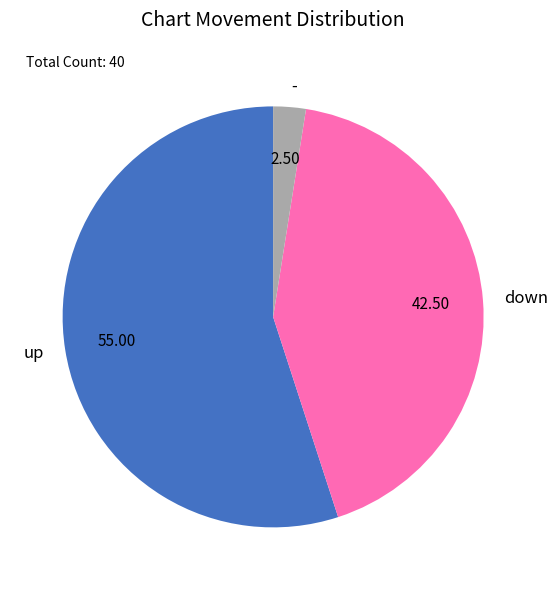

How many slices are in this pie chart?

3